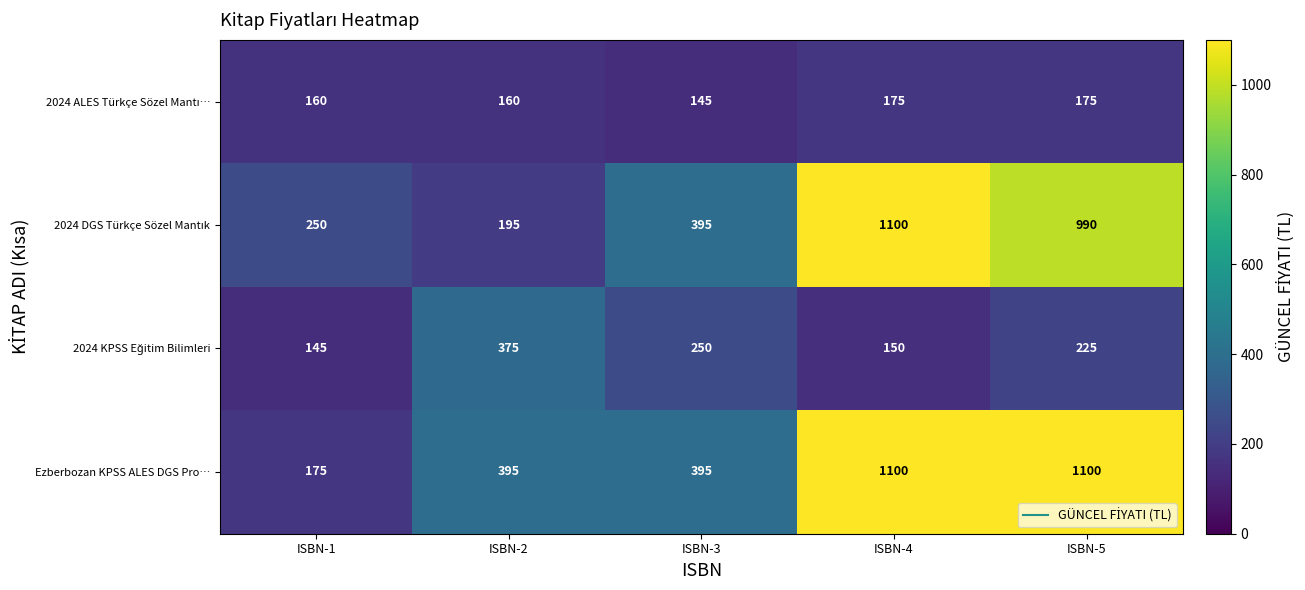

Count the number of categories in the chart.

5